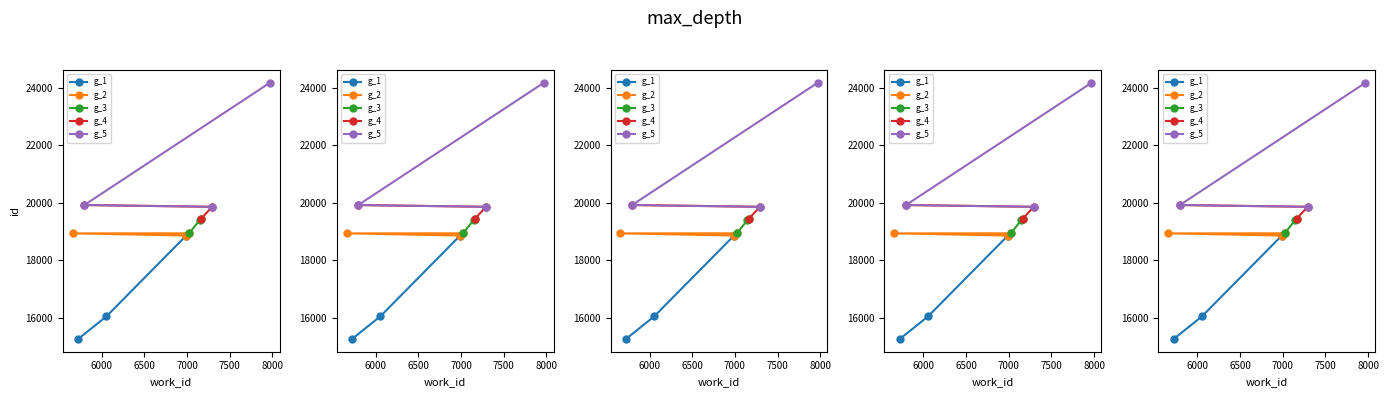

The g_3 series shows 6522 at 6500. True or false?

False